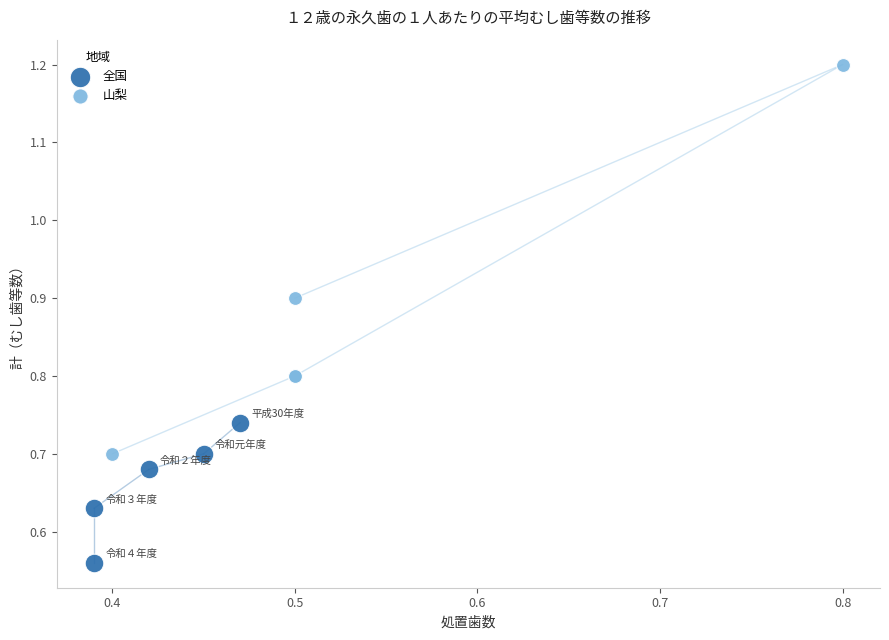

Which series reaches the minimum Y coordinate?

全国